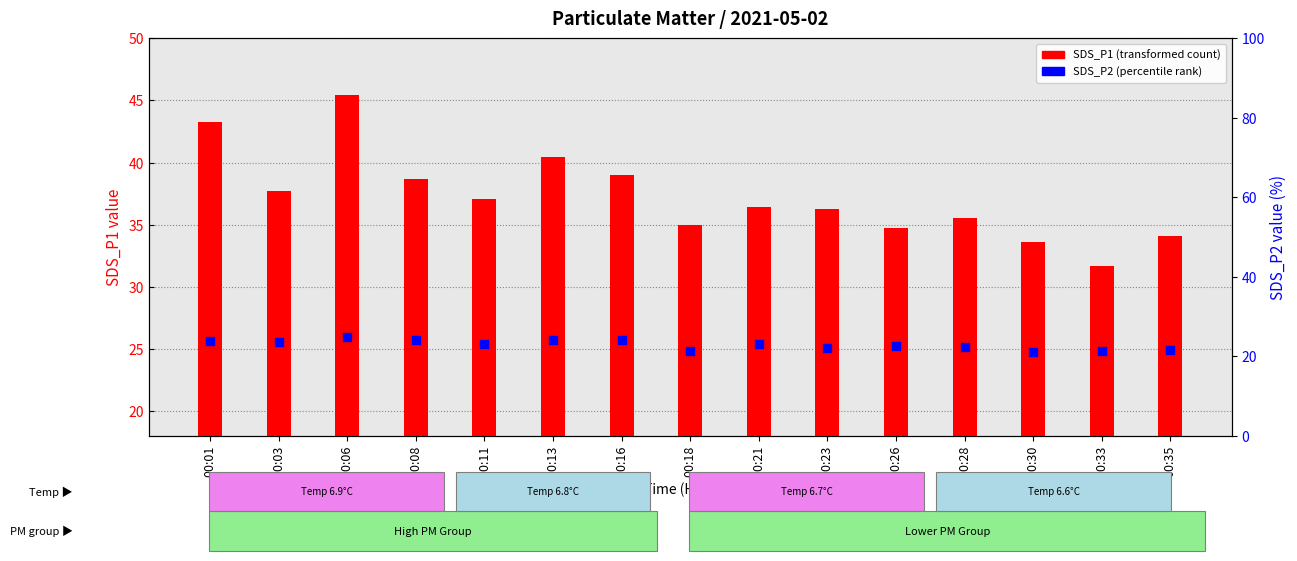

At how many categories does at least one series exceed 23?

15